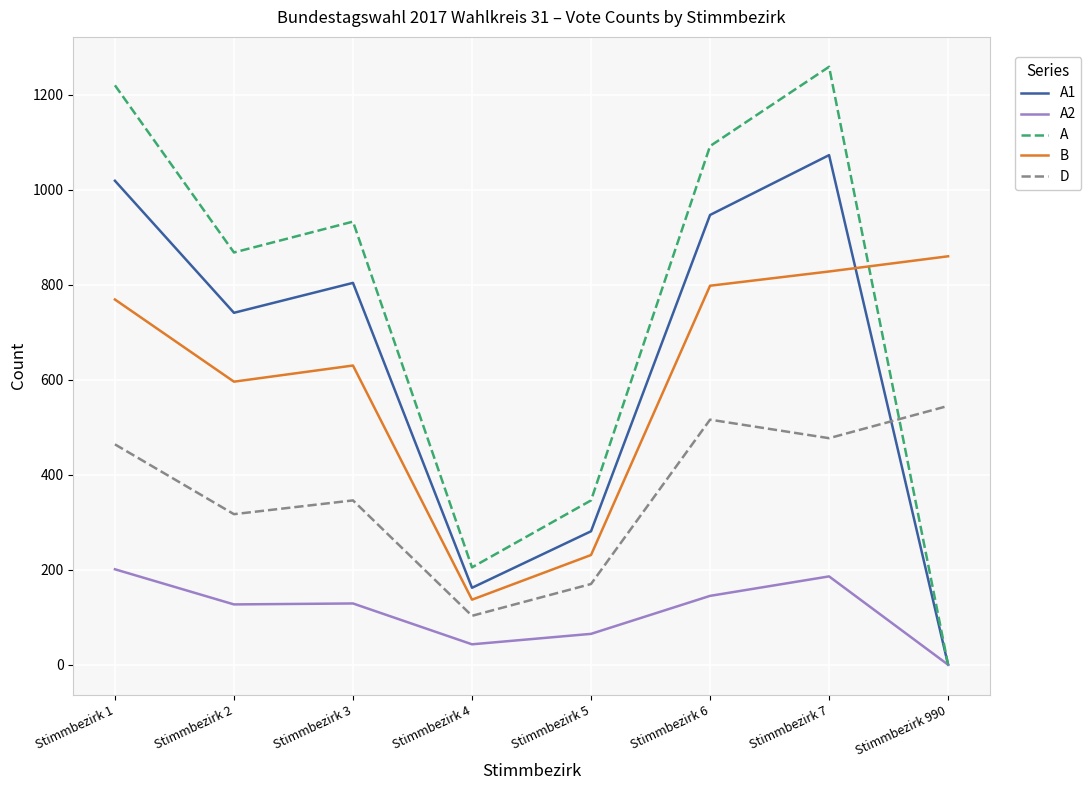

How many times do B and A1 cross each other?

1